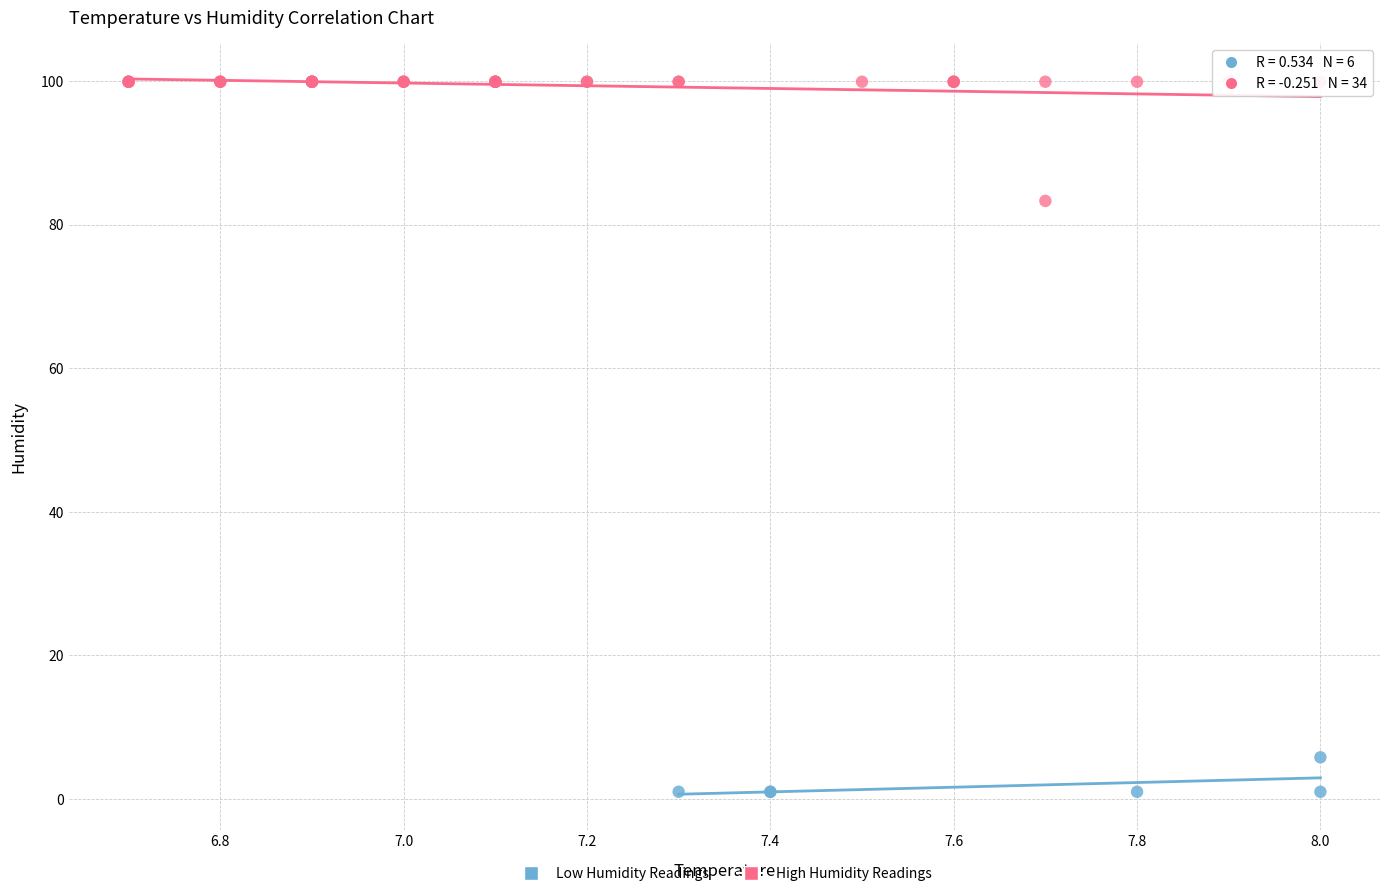

Which series has the widest spread of Y values?

High Humidity Readings